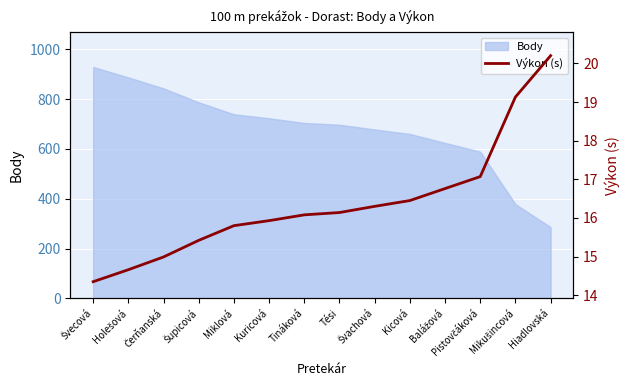

How many data points are above 16?

8